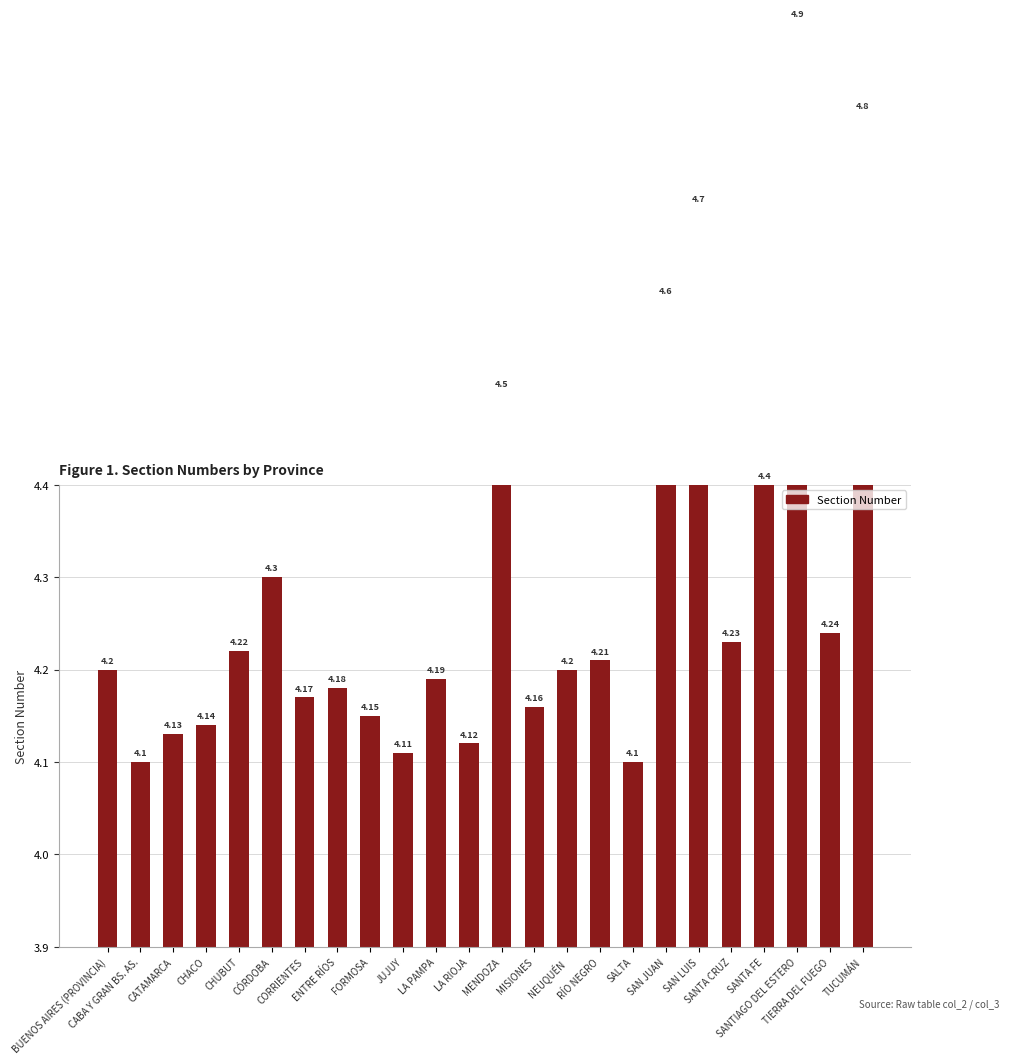

Reading left to right, transcribe all the data shown in this chart.

BUENOS AIRES (PROVINCIA)=4.2	CABA Y GRAN BS. AS.=4.1	CATAMARCA=4.1	CHACO=4.1	CHUBUT=4.2	CÓRDOBA=4.3	CORRIENTES=4.2	ENTRE RÍOS=4.2	FORMOSA=4.2	JUJUY=4.1	LA PAMPA=4.2	LA RIOJA=4.1	MENDOZA=4.5	MISIONES=4.2	NEUQUÉN=4.2	RÍO NEGRO=4.2	SALTA=4.1	SAN JUAN=4.6	SAN LUIS=4.7	SANTA CRUZ=4.2	SANTA FE=4.4	SANTIAGO DEL ESTERO=4.9	TIERRA DEL FUEGO=4.2	TUCUMÁN=4.8